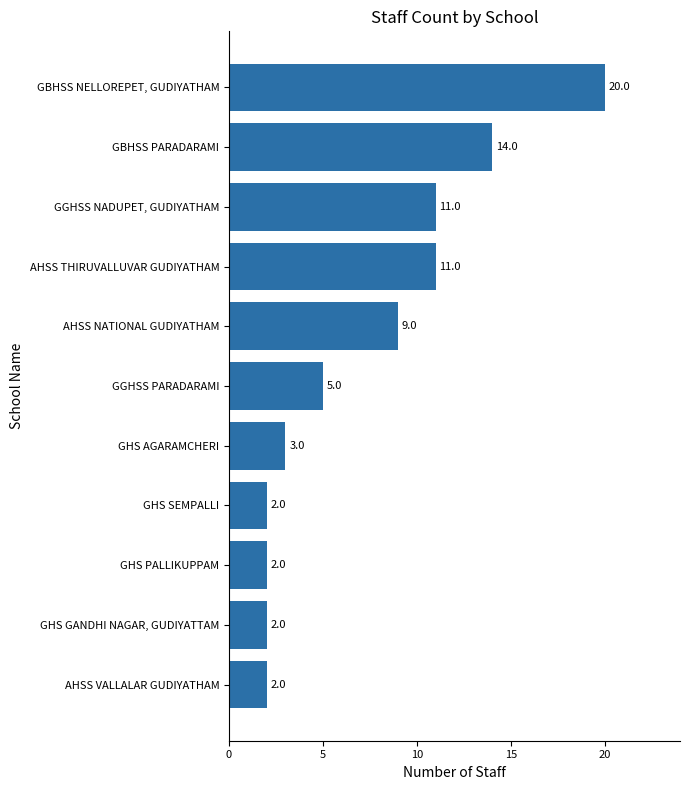

What is the difference between the maximum and second lowest values?

18